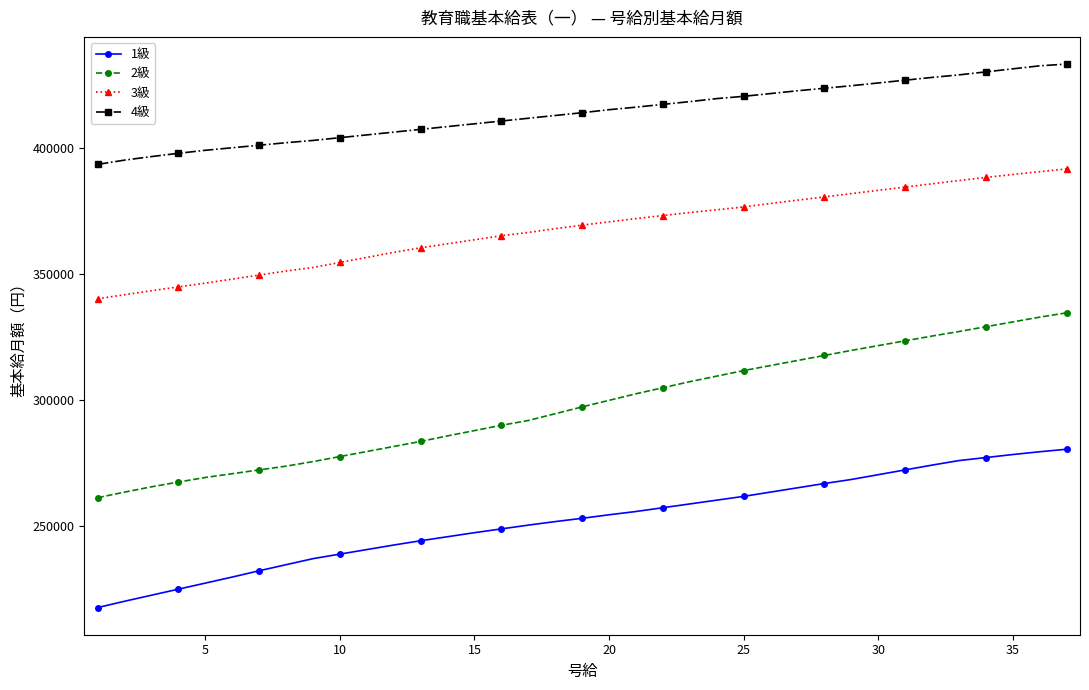

Rank the series by their average value, from lowest to highest.

1級, 2級, 3級, 4級